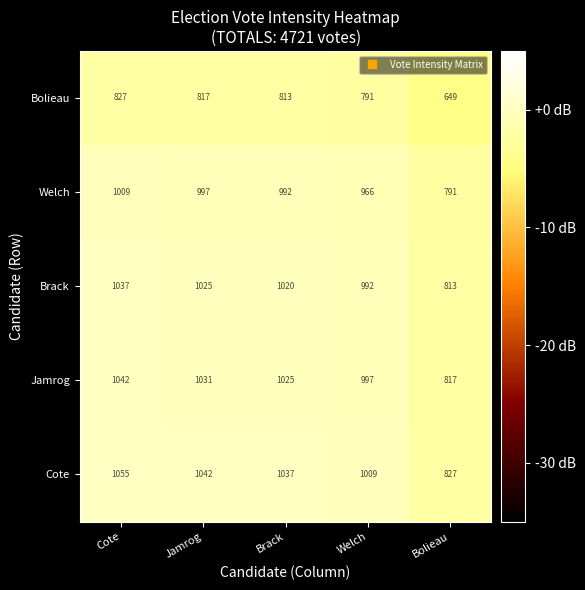

Which series changed the most between Cote and Bolieau?

Cote